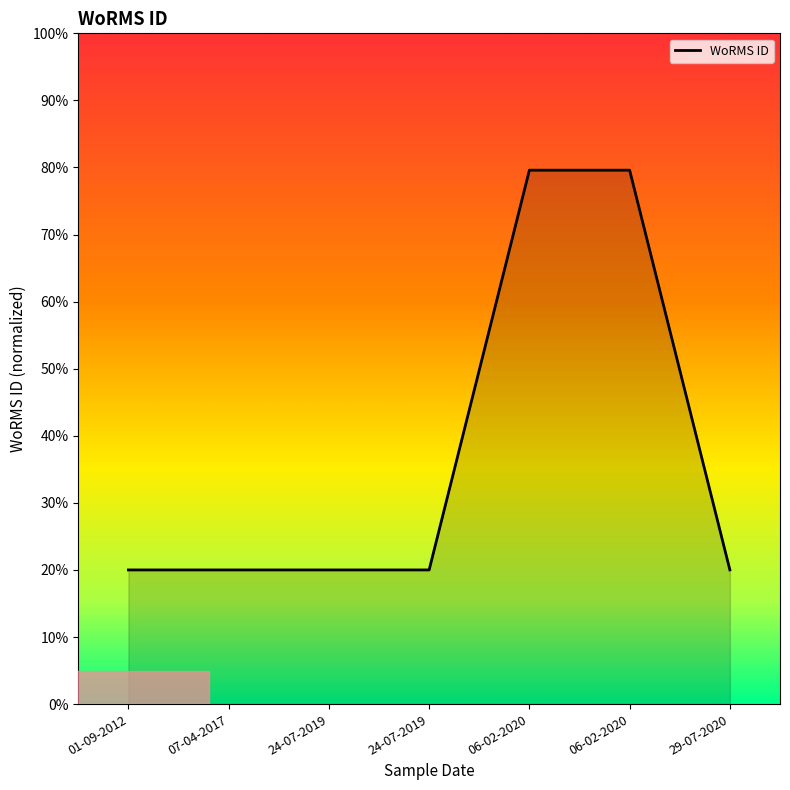

Reading left to right, what are all the values shown in this chart?

20.0	20.0	20.0	20.0	79.6	79.6	20.0